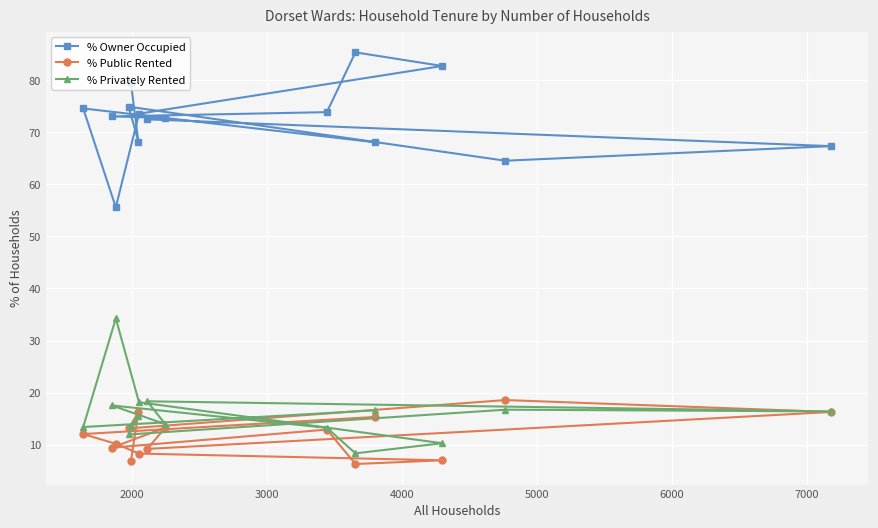

What is the minimum value for % Owner Occupied?

55.6